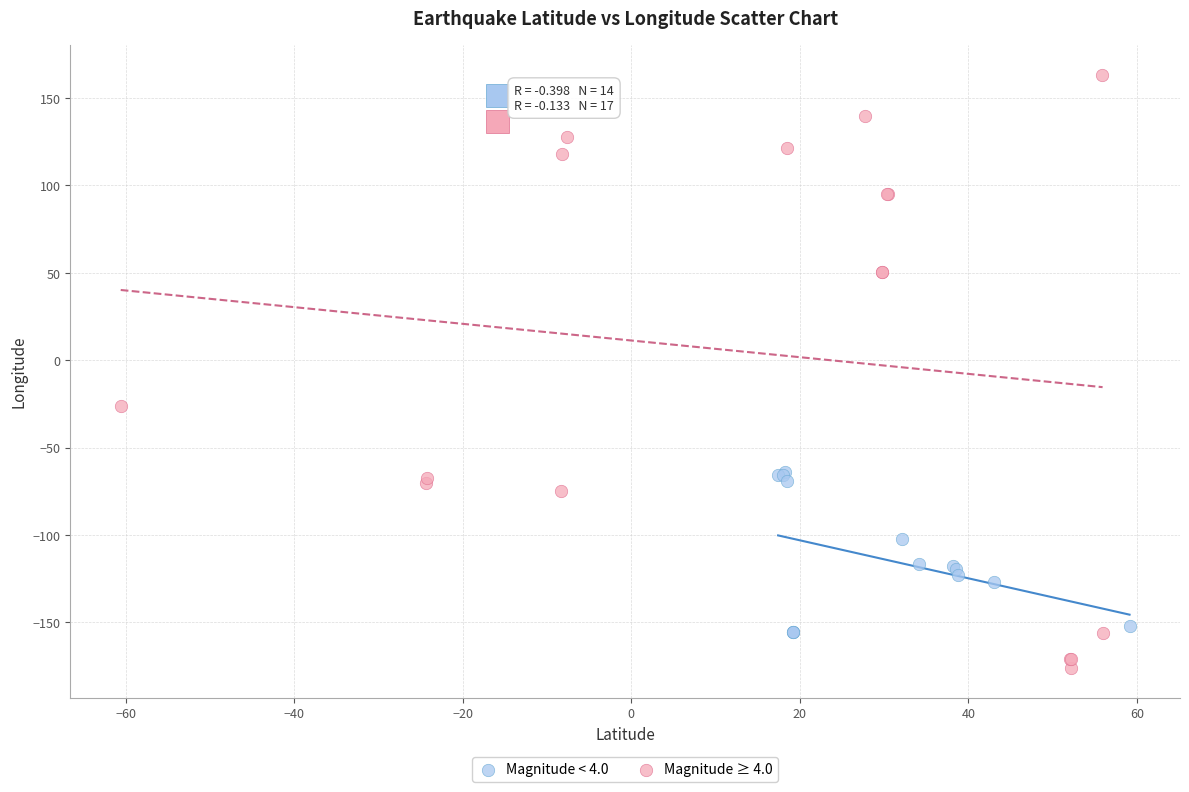

Which series contains the lowest Y value?

Magnitude ≥ 4.0